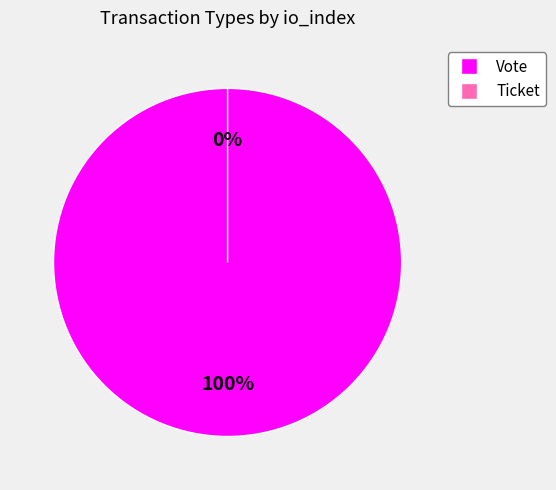

The Vote slice represents 99% of the pie. True or false?

False